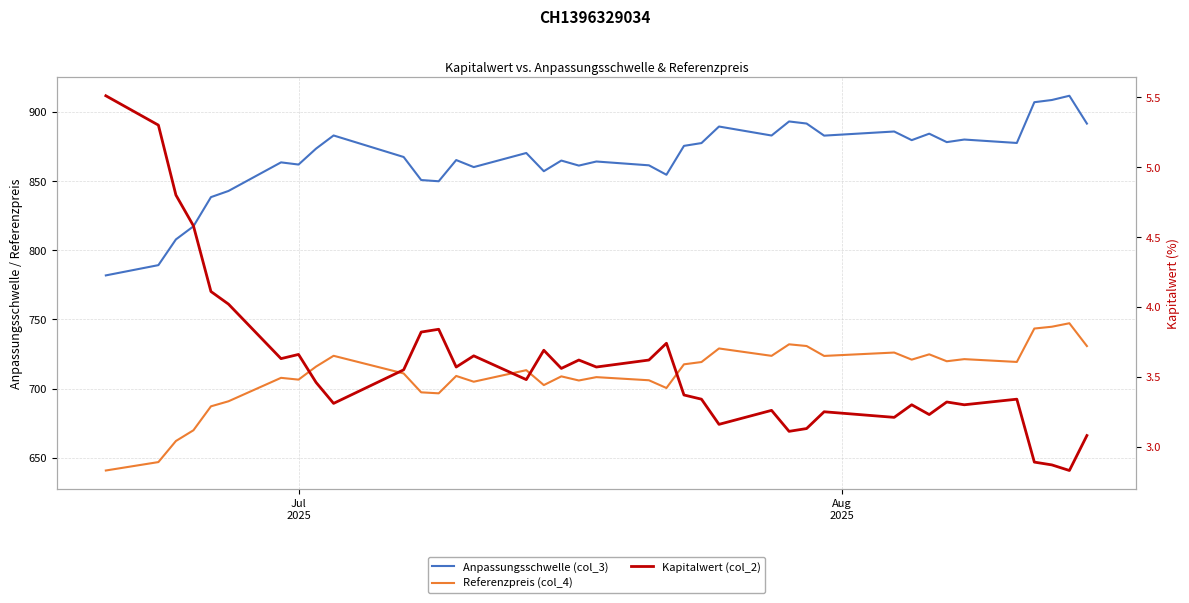

Reading left to right, transcribe all the data shown in this chart.

Anpassungsschwelle (col_3): 781.8	789.2	807.8	817.2	838.3	842.8	863.5	861.9	873.4	882.9	867.3	850.7	849.8	865.1	860.0	870.2	857.1	864.8	861.1	864.1	861.3	854.5	875.4	877.4	889.4	882.9	893.0	891.5	882.8	885.8	879.5	884.2	878.1	879.9	877.5	906.9	908.5	911.6	891.5
Referenzpreis (col_4): 640.8	646.9	662.1	669.9	687.2	690.8	707.8	706.5	715.9	723.7	710.9	697.3	696.6	709.1	705.0	713.3	702.5	708.8	705.8	708.3	706.0	700.4	717.5	719.2	729.0	723.6	732.0	730.8	723.6	726.0	720.9	724.7	719.7	721.3	719.2	743.4	744.7	747.2	730.7
Kapitalwert (col_2): 5.5	5.3	4.8	4.6	4.1	4.0	3.6	3.7	3.5	3.3	3.5	3.8	3.8	3.6	3.6	3.5	3.7	3.6	3.6	3.6	3.6	3.7	3.4	3.3	3.2	3.3	3.1	3.1	3.2	3.2	3.3	3.2	3.3	3.3	3.3	2.9	2.9	2.8	3.1